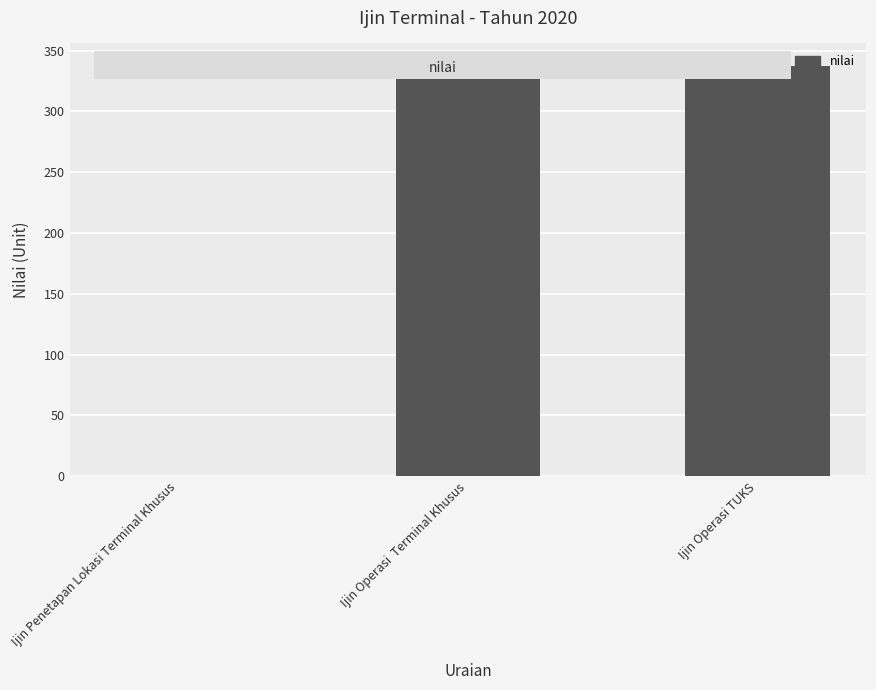

Read the value at Ijin Operasi TUKS, to the nearest 5.

335